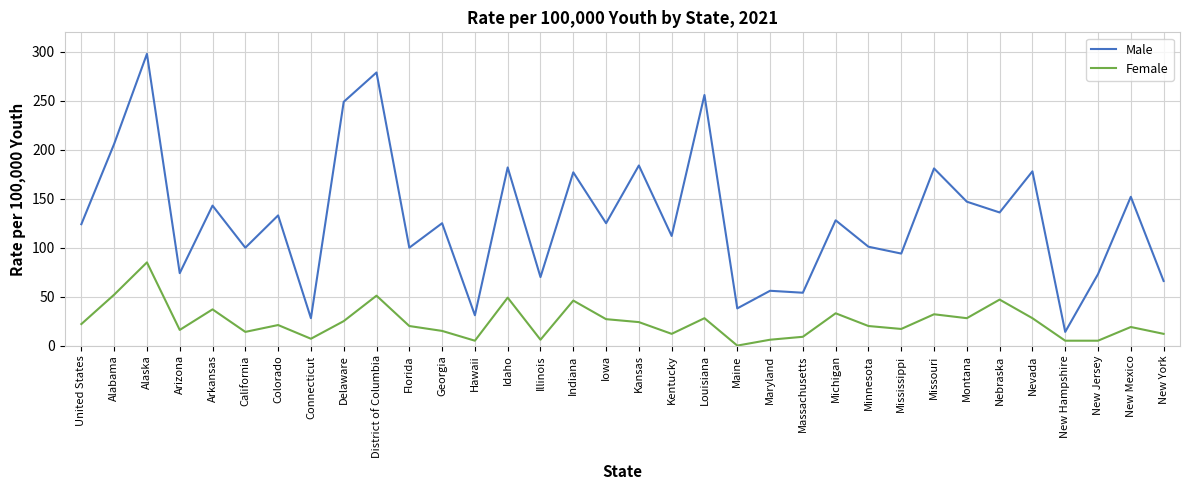

At which label does Female reach its peak?

Alaska